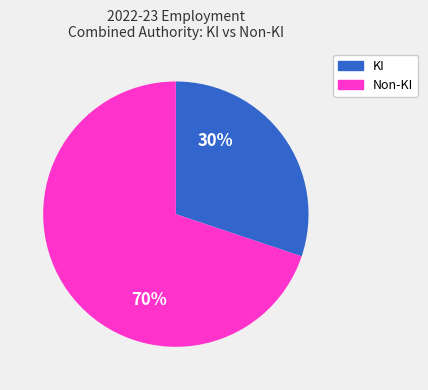

To the nearest percent, what is the average slice percentage?

50%